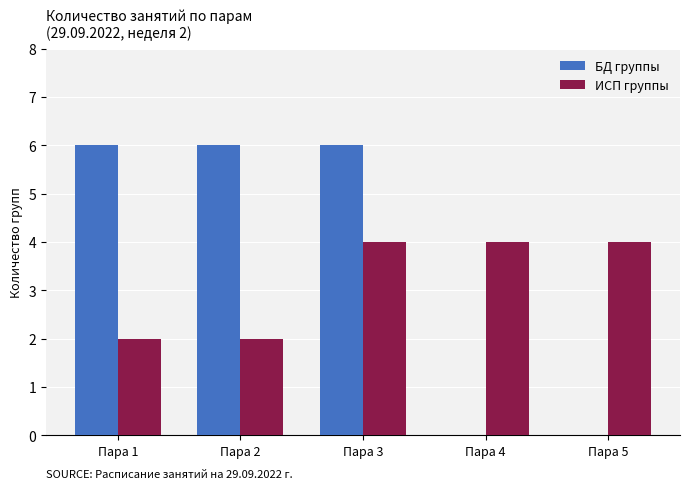

Is it true that ИСП группы equals 1 at Пара 2?

False